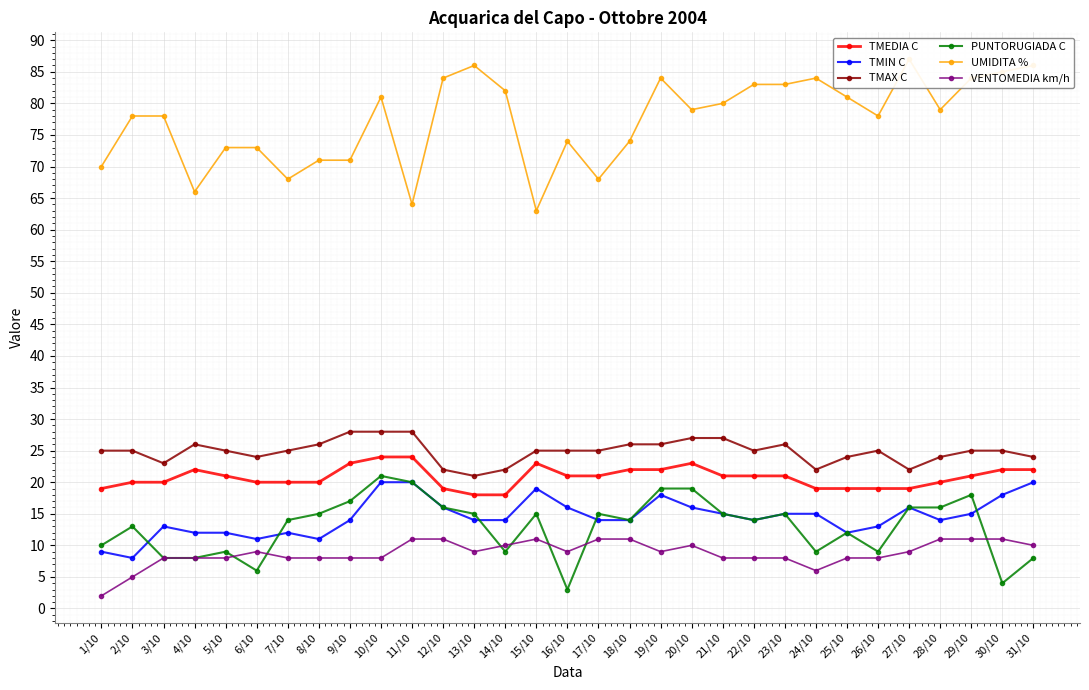

What is the approximate value of TMIN C at 25/10, to the nearest 5?

10